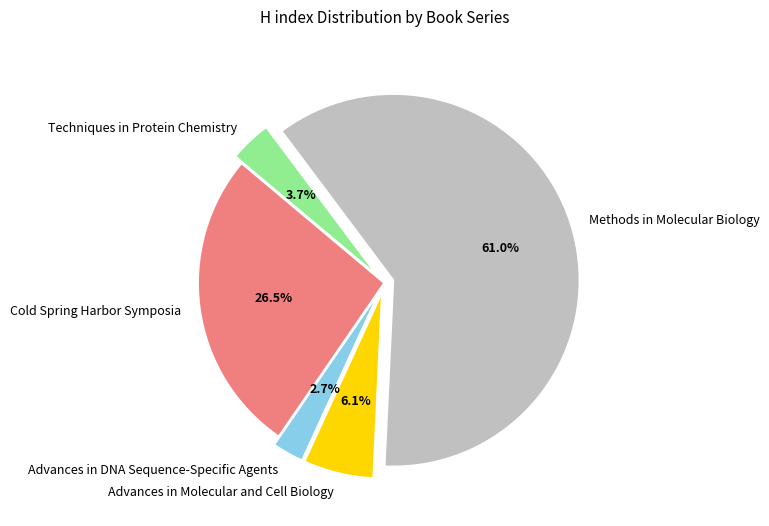

Rank the categories by value from highest to lowest.

Methods in Molecular Biology, Cold Spring Harbor Symposia, Advances in Molecular and Cell Biology, Techniques in Protein Chemistry, Advances in DNA Sequence-Specific Agents